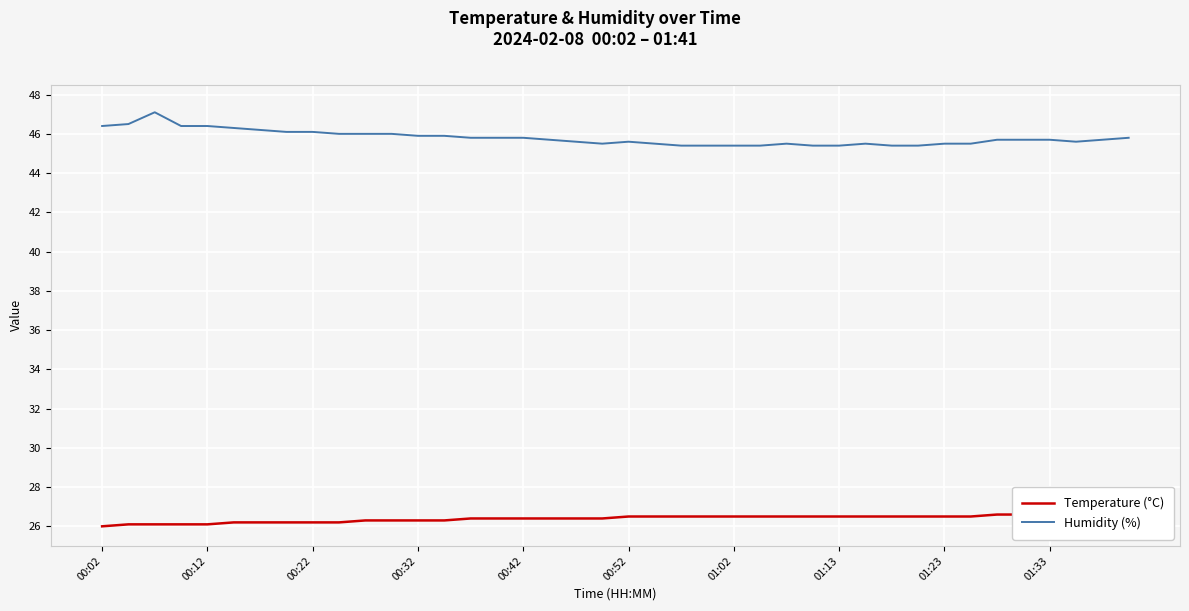

The value of Humidity (%) at 01:33 is 9.3. True or false?

False